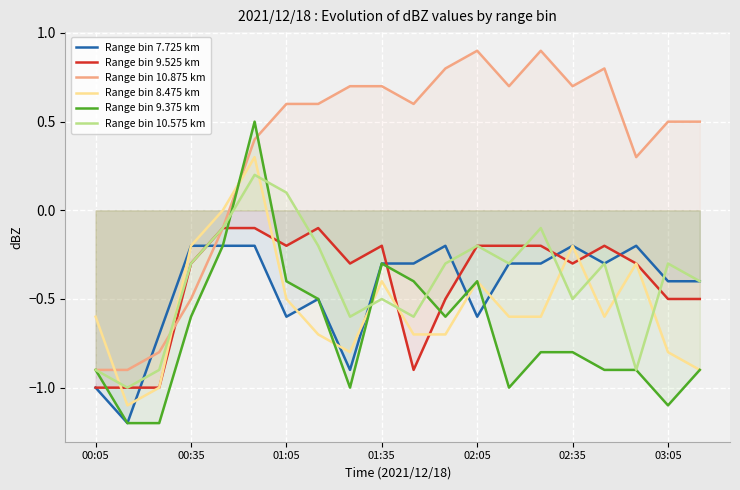

How many interior local valleys does the Range bin 8.475 km series have?

3